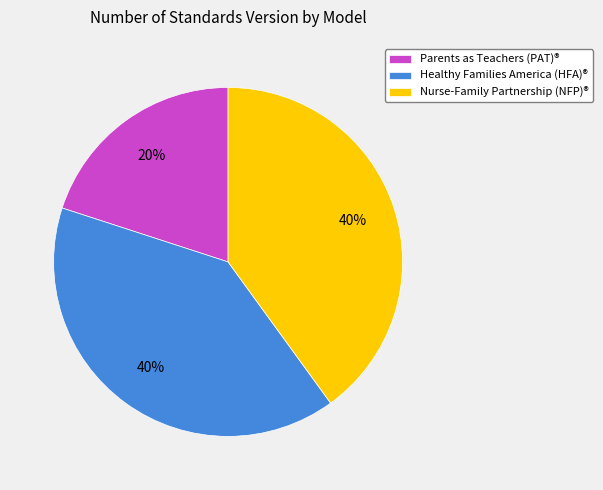

The Nurse-Family Partnership (NFP)® slice represents 50% of the pie. True or false?

False